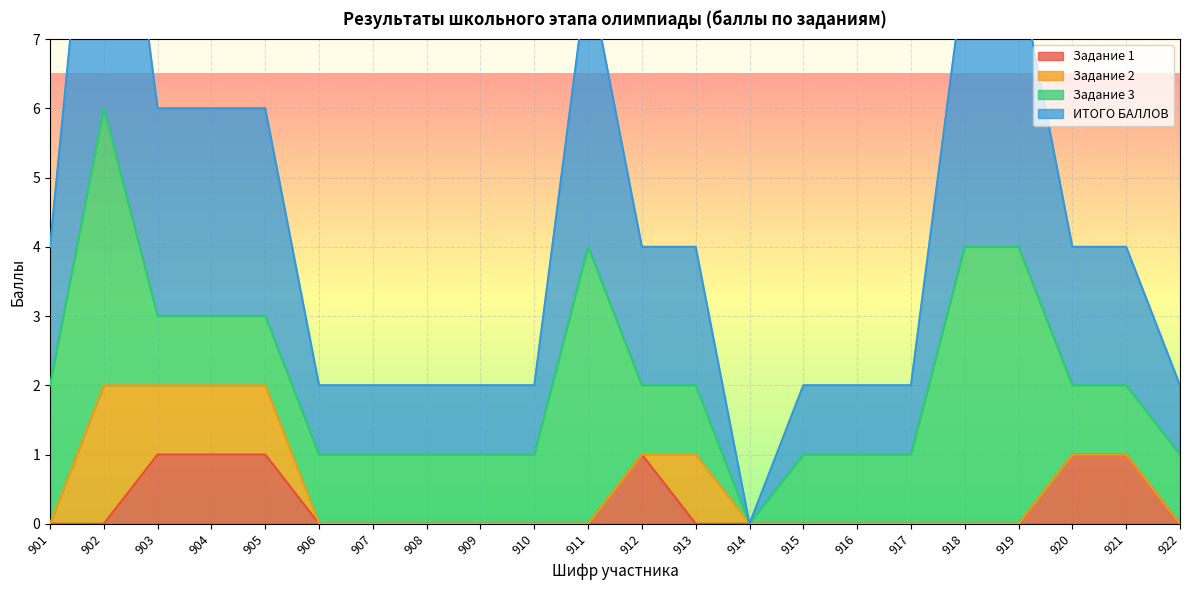

Is it true that Задание 1 equals 1 at 920?

True